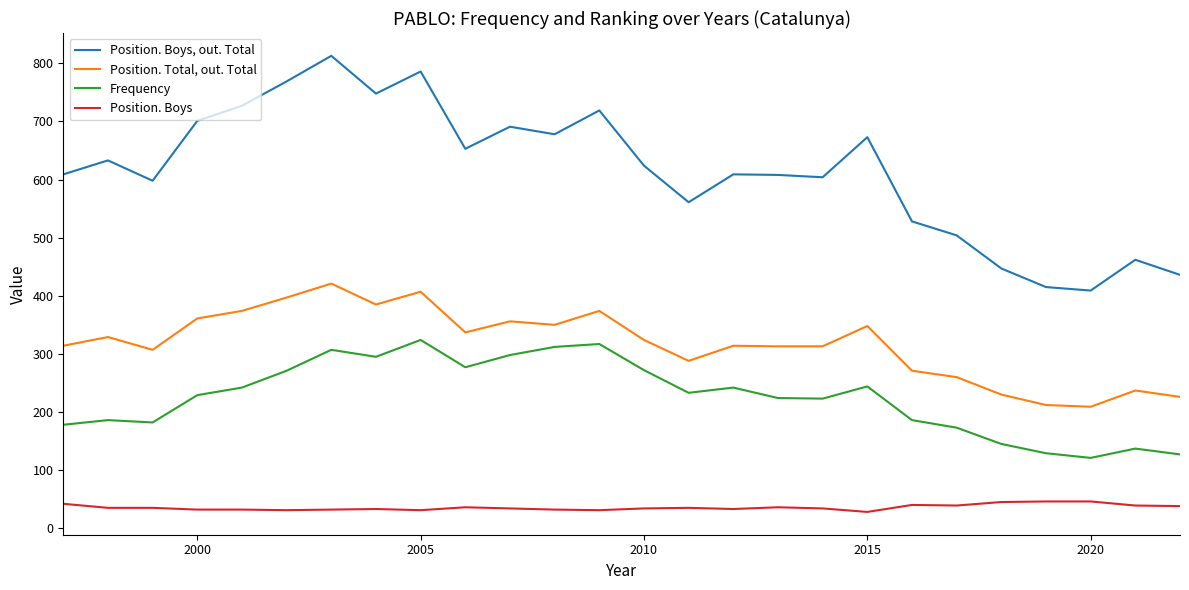

True or false: Position. Boys, out. Total and Position. Boys cross at least once.

False